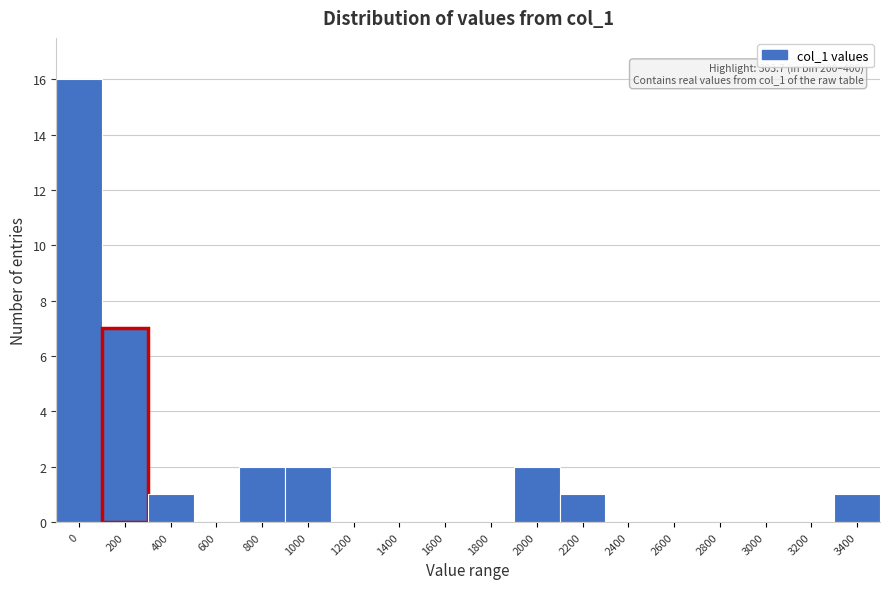

Reading left to right, transcribe all the data shown in this chart.

0=16	200=7	400=1	600=0	800=2	1000=2	1200=0	1400=0	1600=0	1800=0	2000=2	2200=1	2400=0	2600=0	2800=0	3000=0	3200=0	3400=1